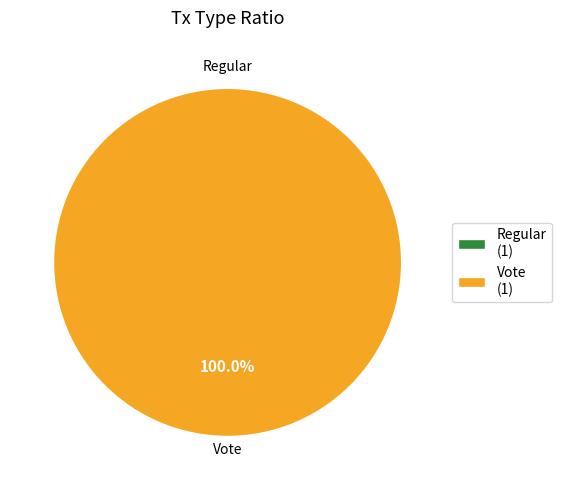

How many segments does this pie chart have?

2